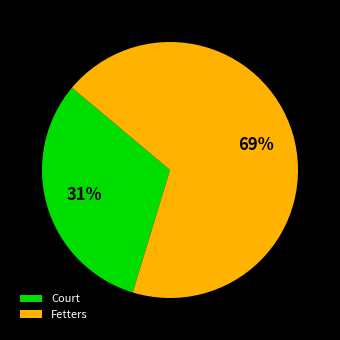

To the nearest percent, what is the average slice percentage?

50%